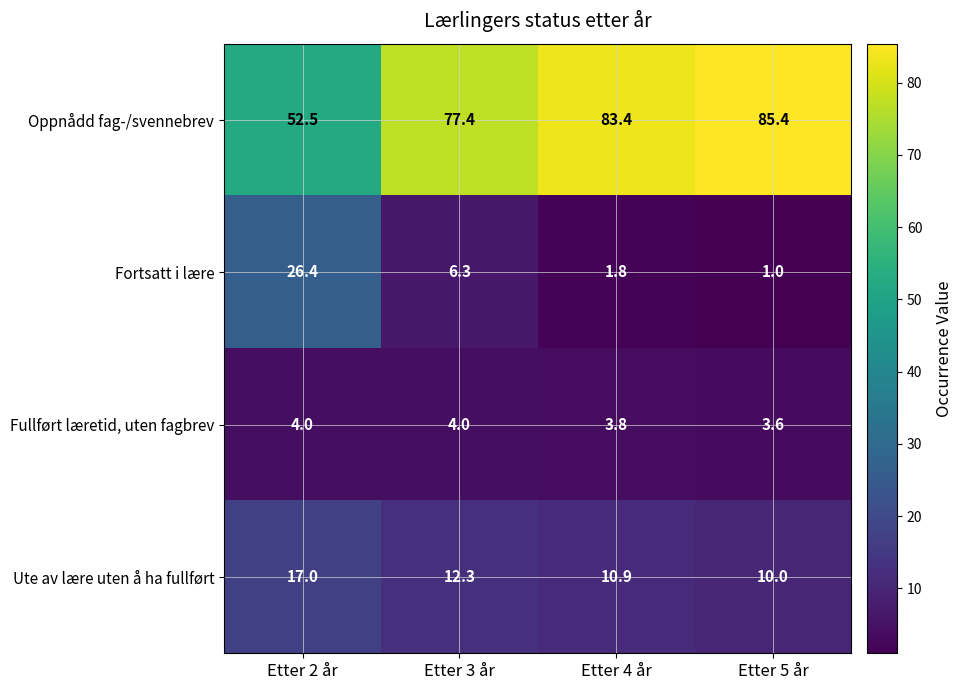

Count the number of data series in this chart.

4